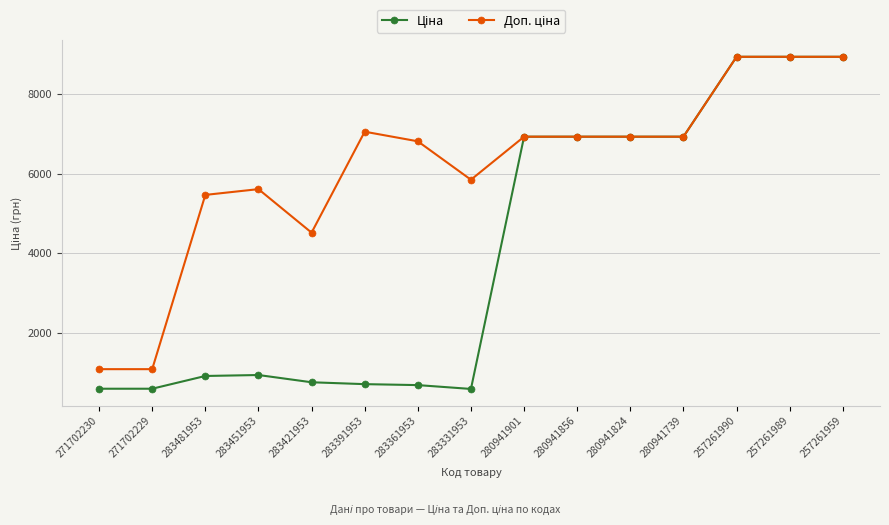

At how many categories does at least one series exceed 8267?

3